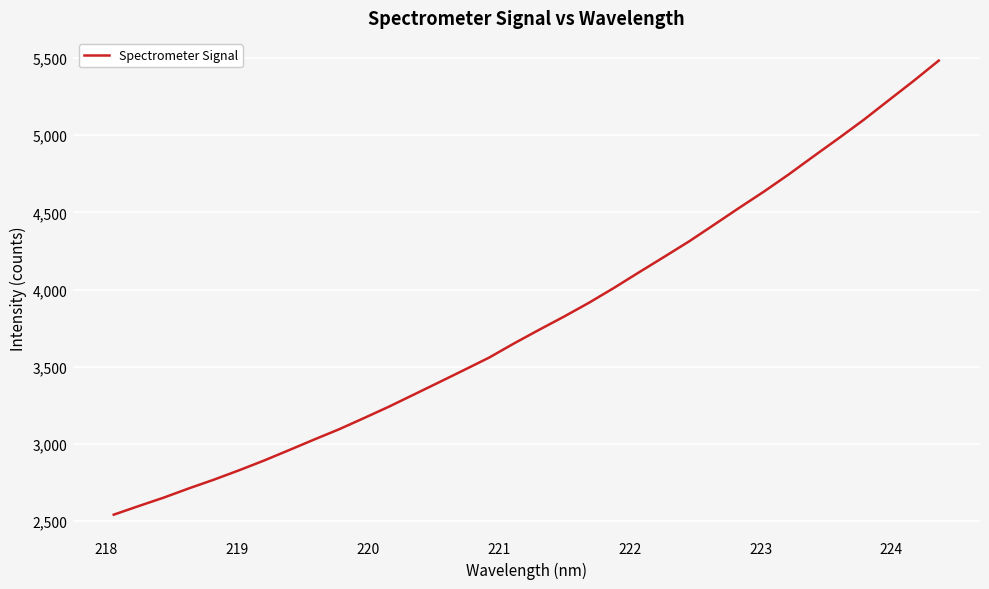

What is the greatest value displayed?

5482.5